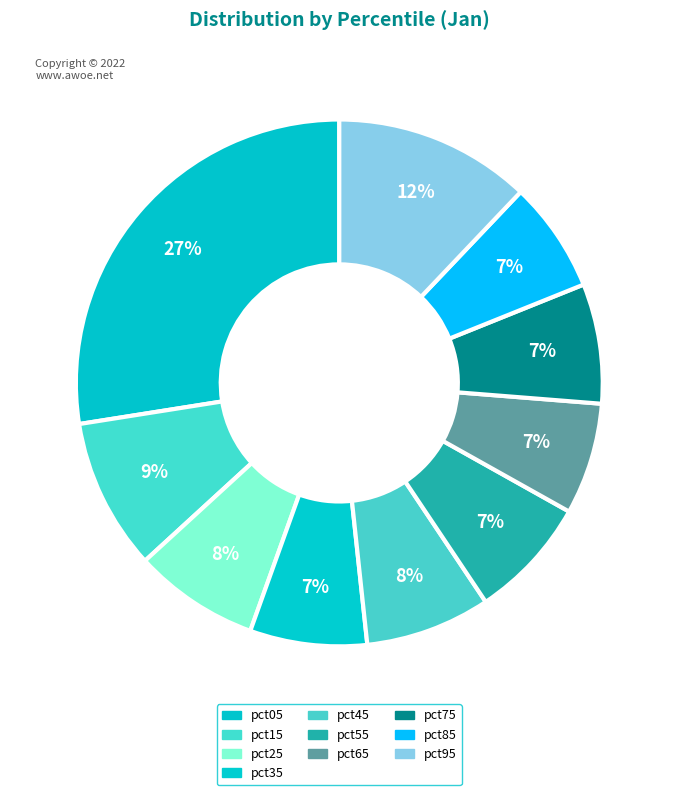

Which slice is the largest?

pct05